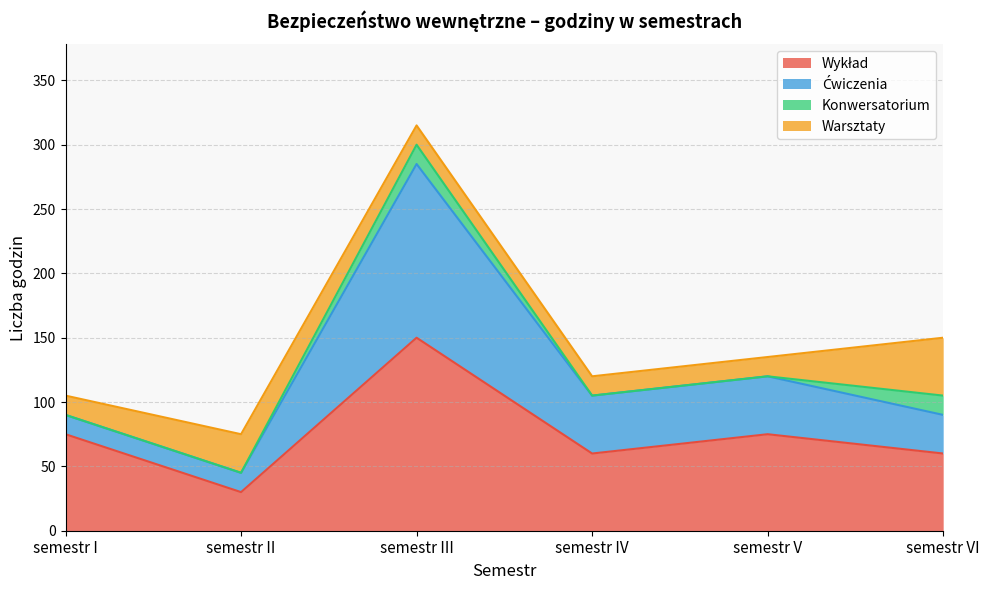

At which category is the sum across all series the highest?

semestr III